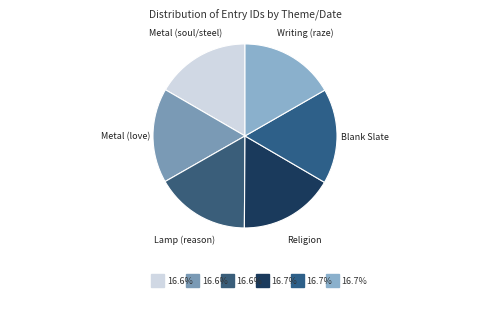

How many slices are in this pie chart?

6